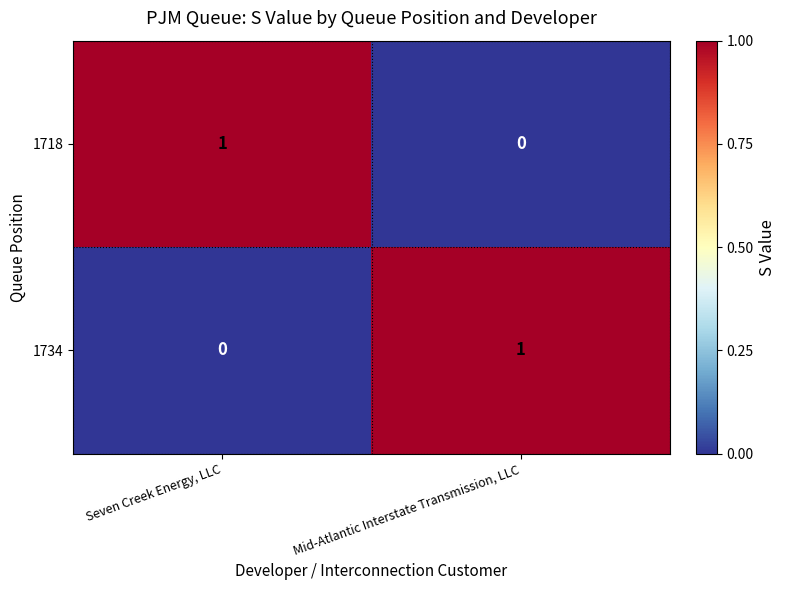

At which label is 1734 closest to 0?

Seven Creek Energy, LLC